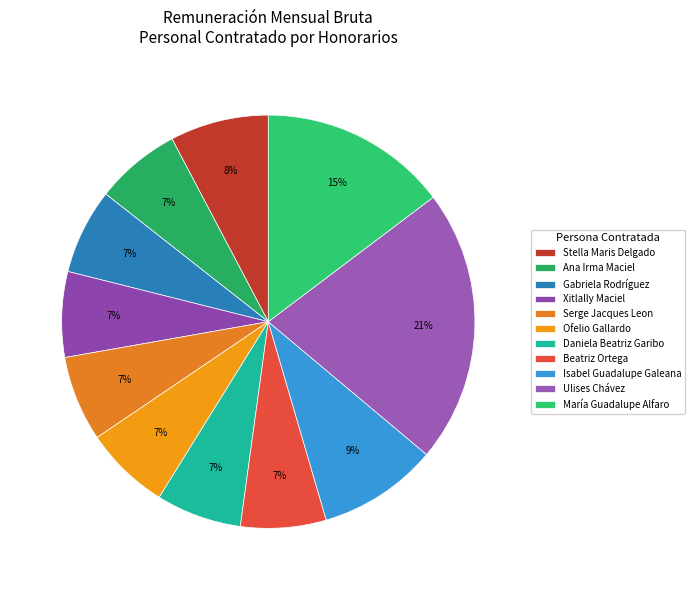

To the nearest percent, what percentage of the pie is Xitlally Maciel?

7%